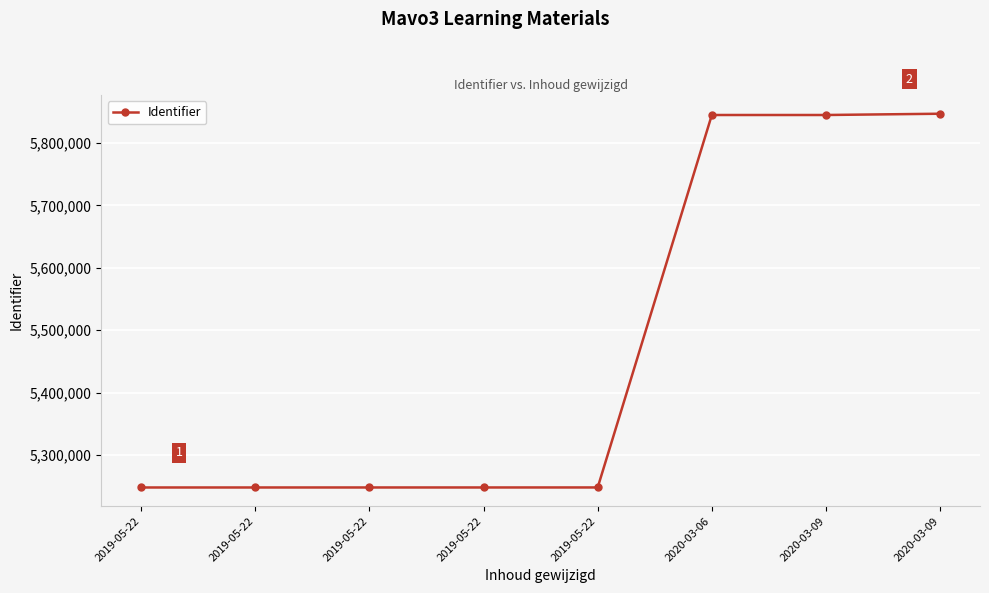

True or false: the data shows 7070692 at 2019-05-22.

False